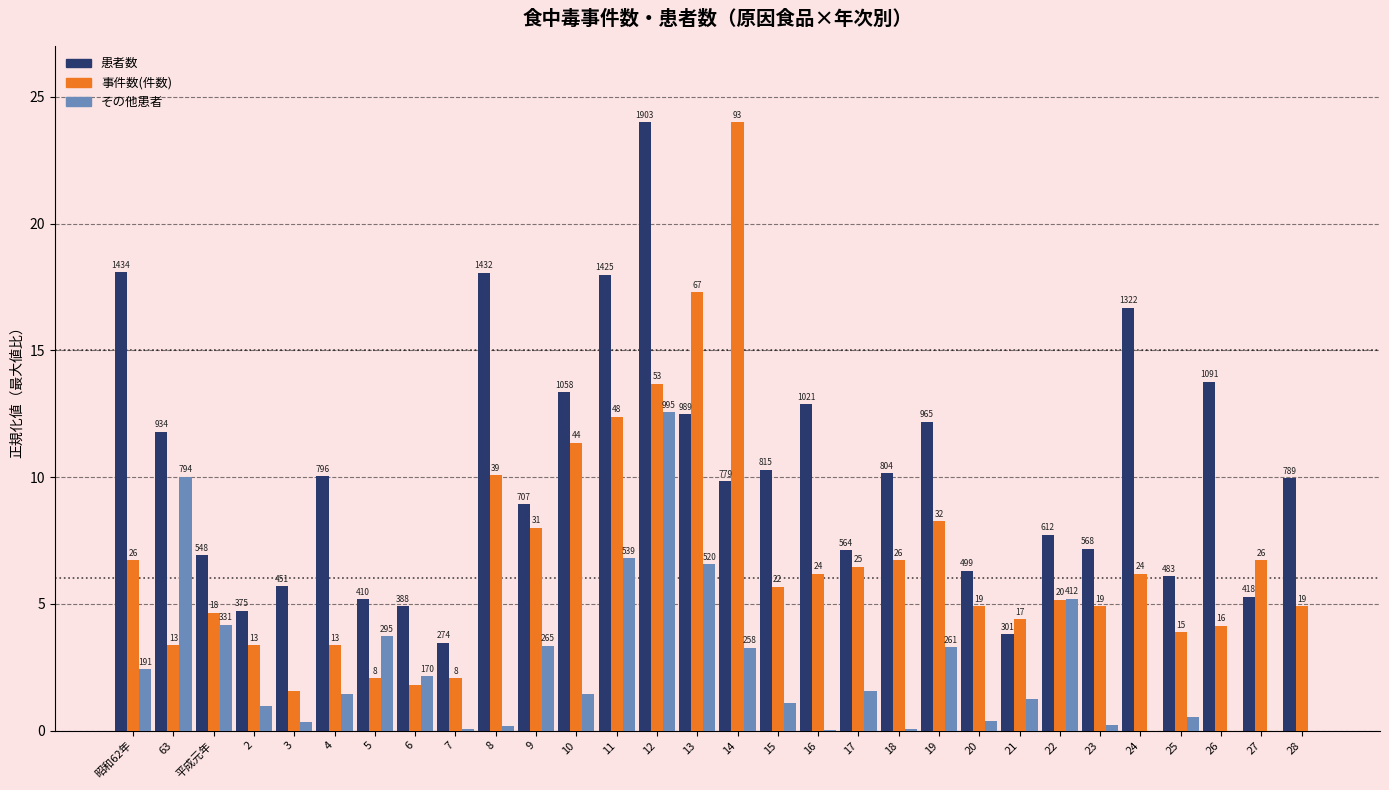

Does the chart contain stacked bars?

No